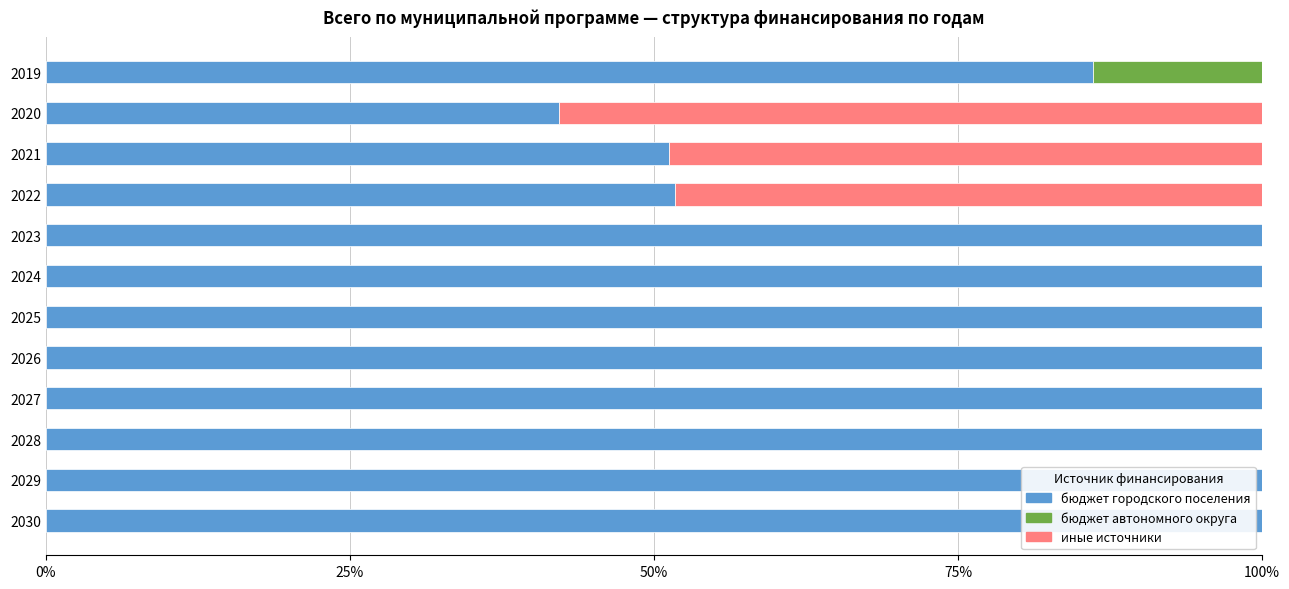

What is the total value across all series at 2020?

100.0